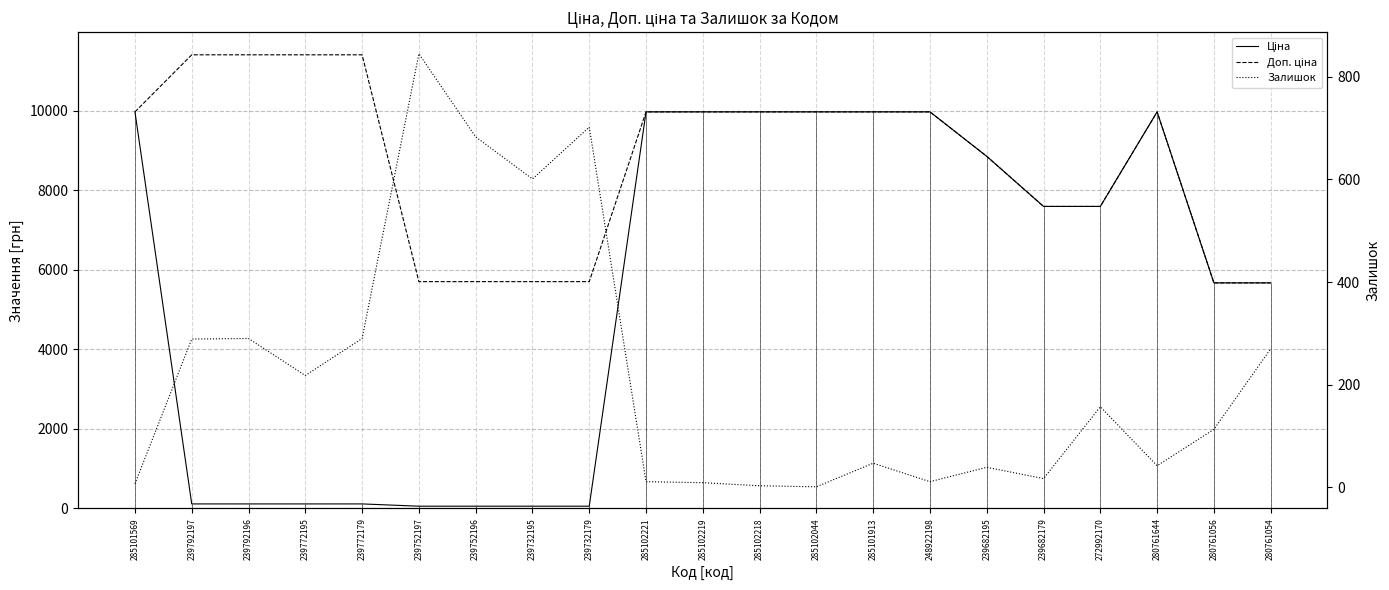

How many data points in Залишок are above 113?

10